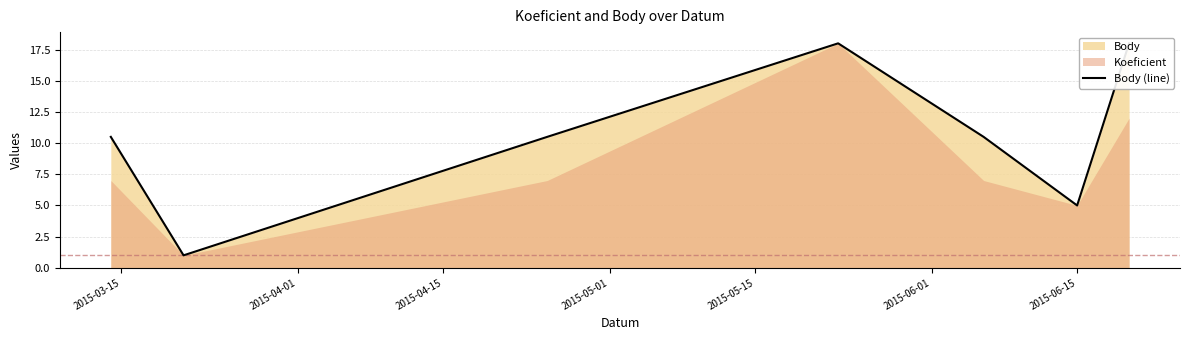

Where does the data first go above 10?

2015-03-15